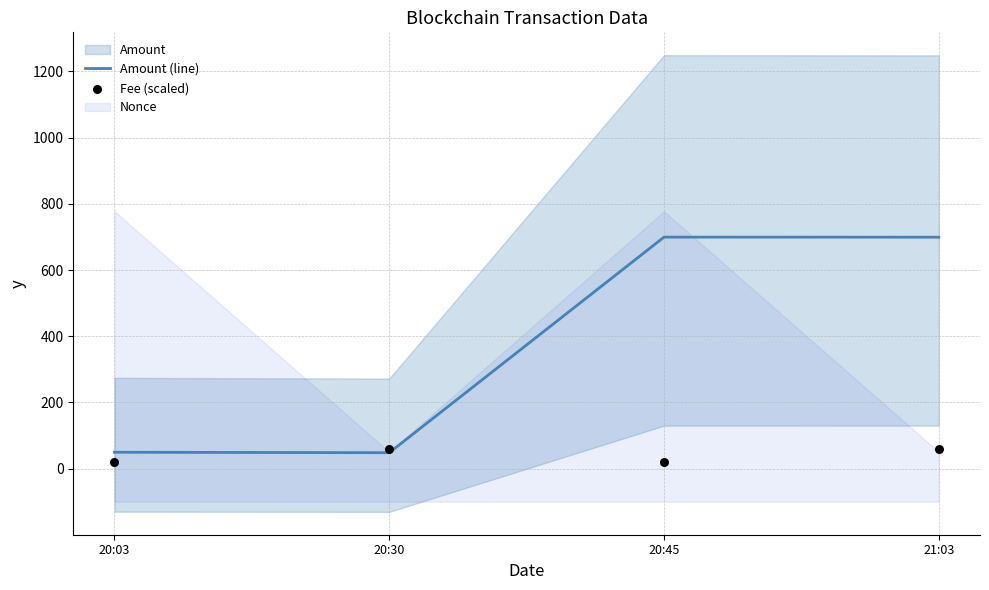

At which category does Amount (line) reach its first local valley?

20:30